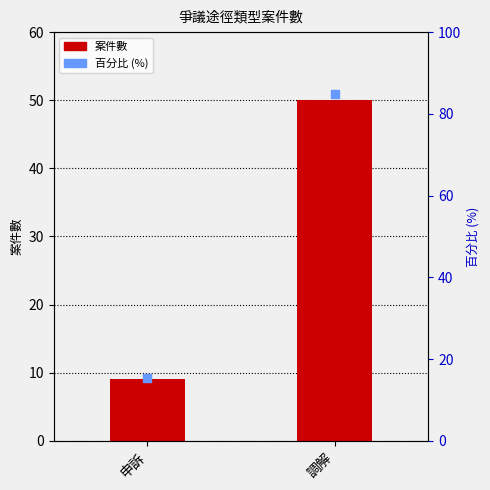

What is the total value across all series at 申訴?

24.2